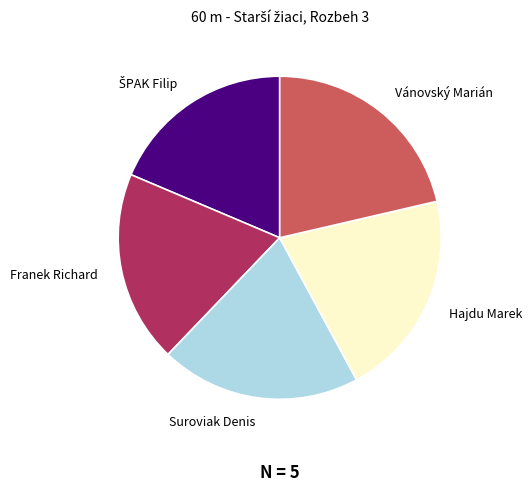

Which category has the biggest portion of the pie?

Vánovský Marián